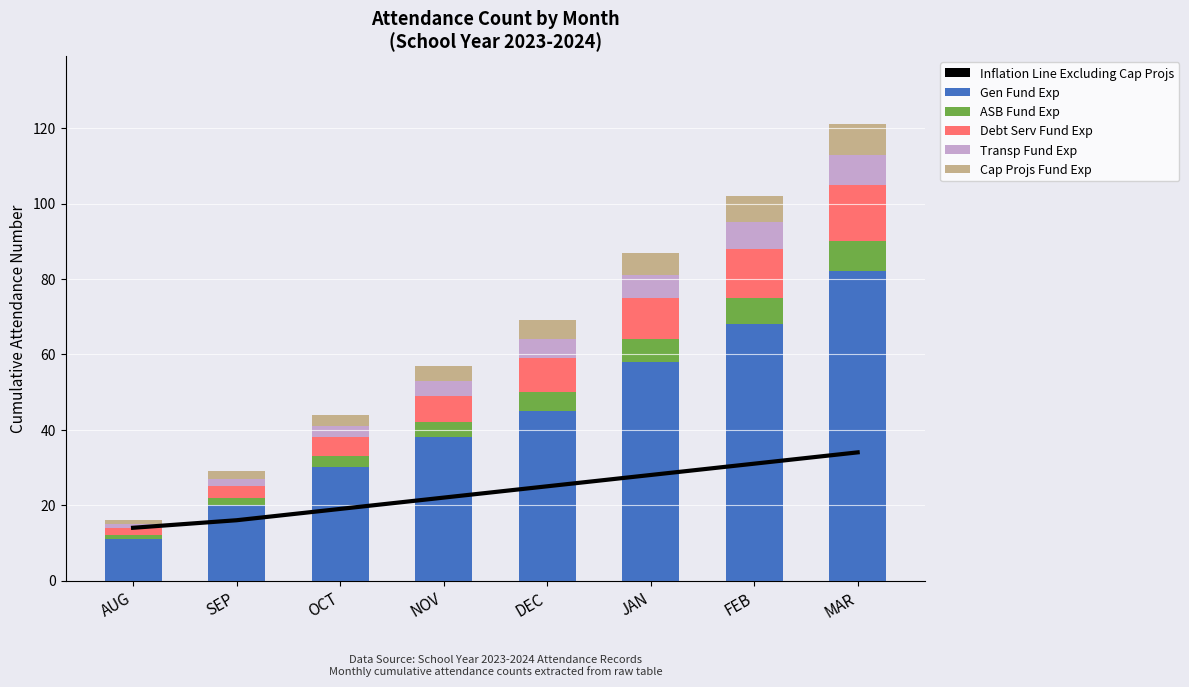

Are the bars horizontal?

No